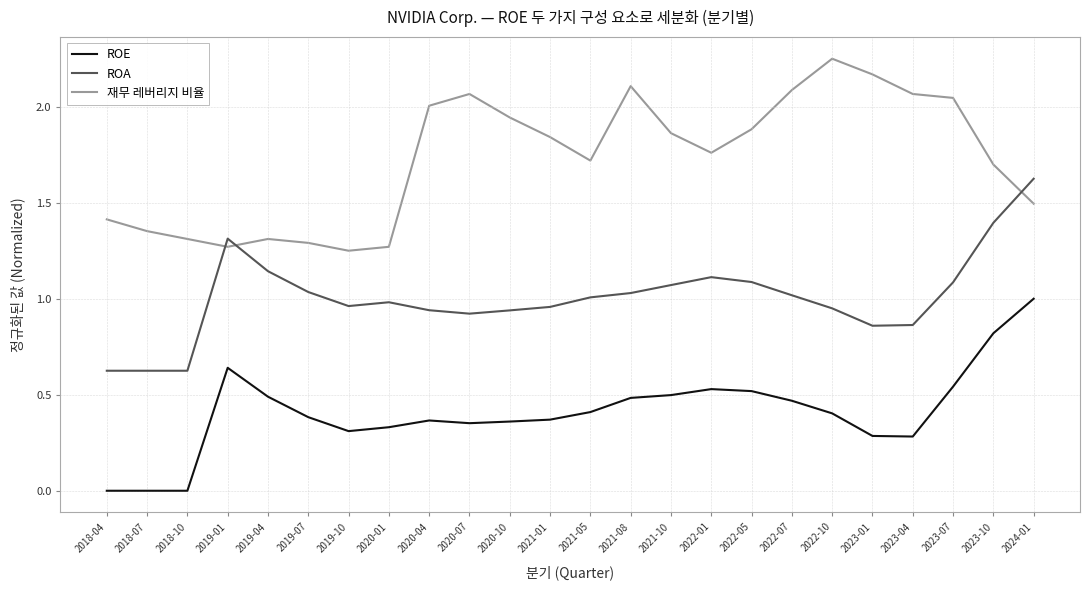

How many intersections are there between 재무 레버리지 비율 and ROA?

3